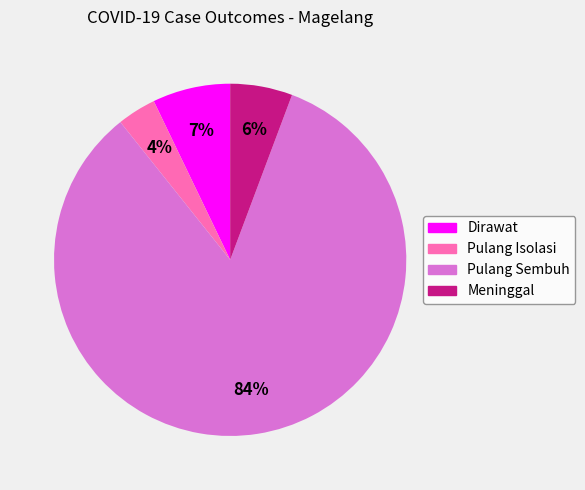

Which has a higher value, Meninggal or Pulang Isolasi?

Meninggal